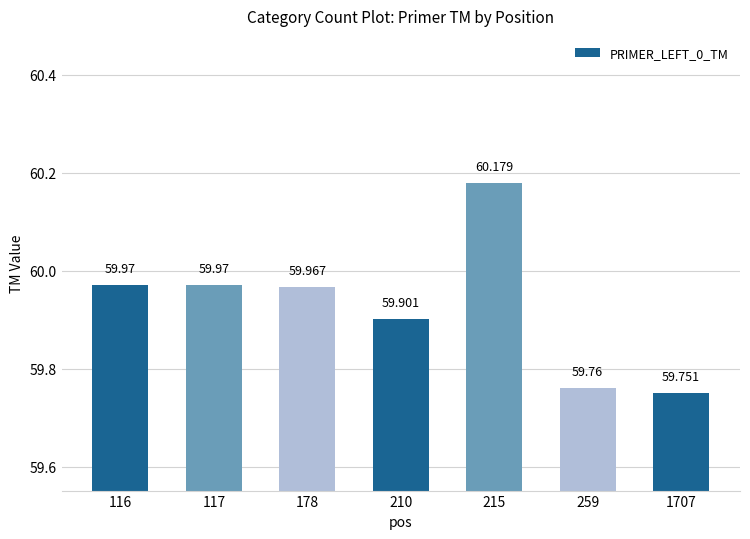

Which category has the highest value across all series?

215